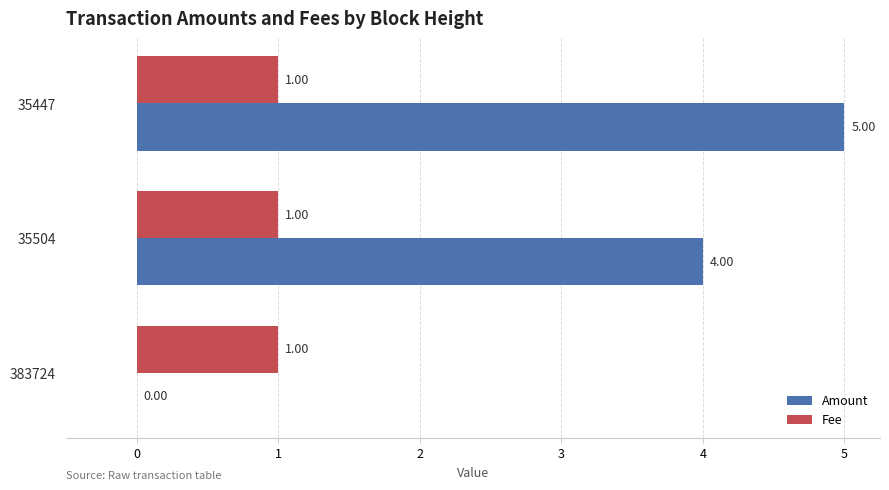

At which category is the sum across all series the highest?

35447